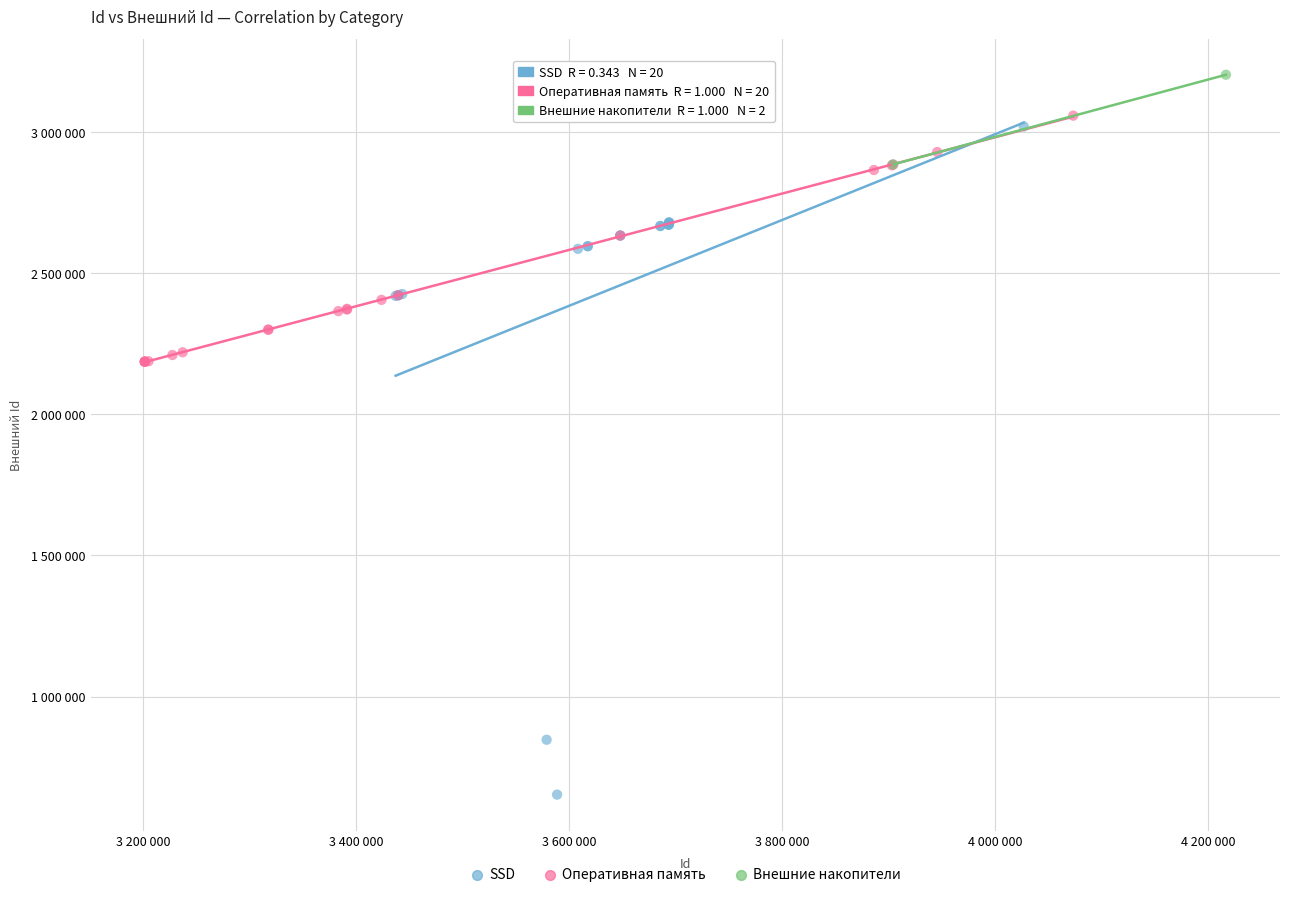

What are all the series names shown in the legend?

SSD, Оперативная память, Внешние накопители